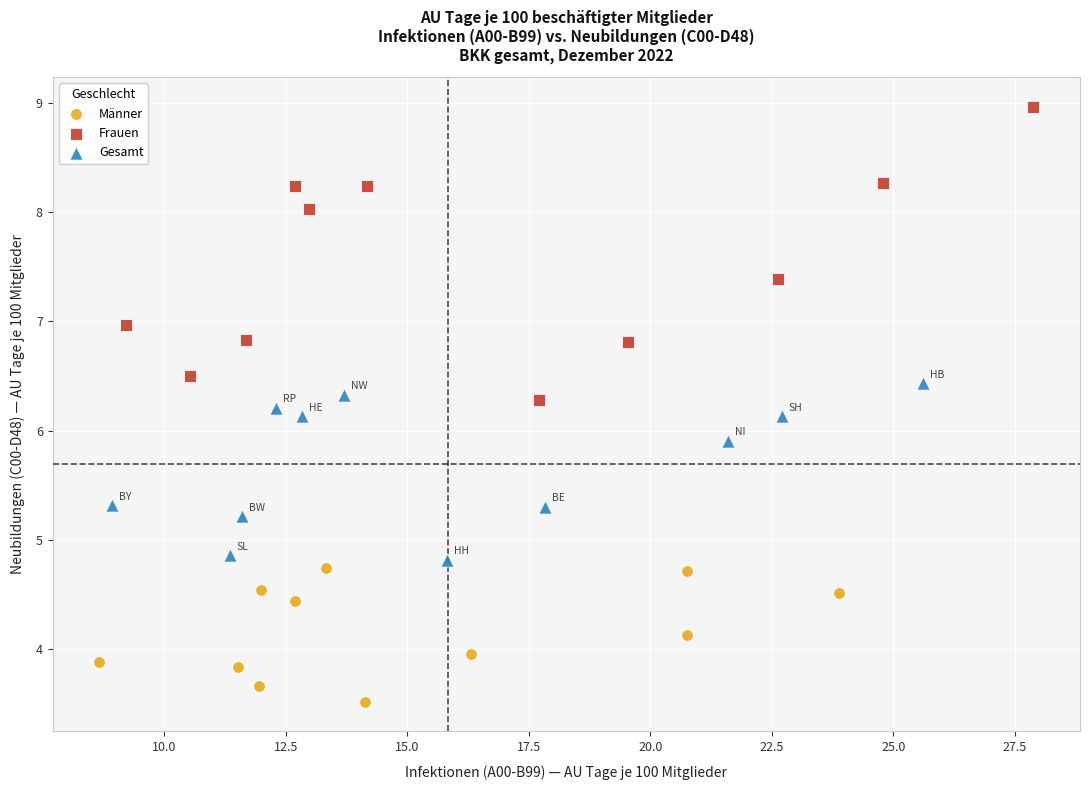

Which series has the largest Y range (max minus min)?

Frauen